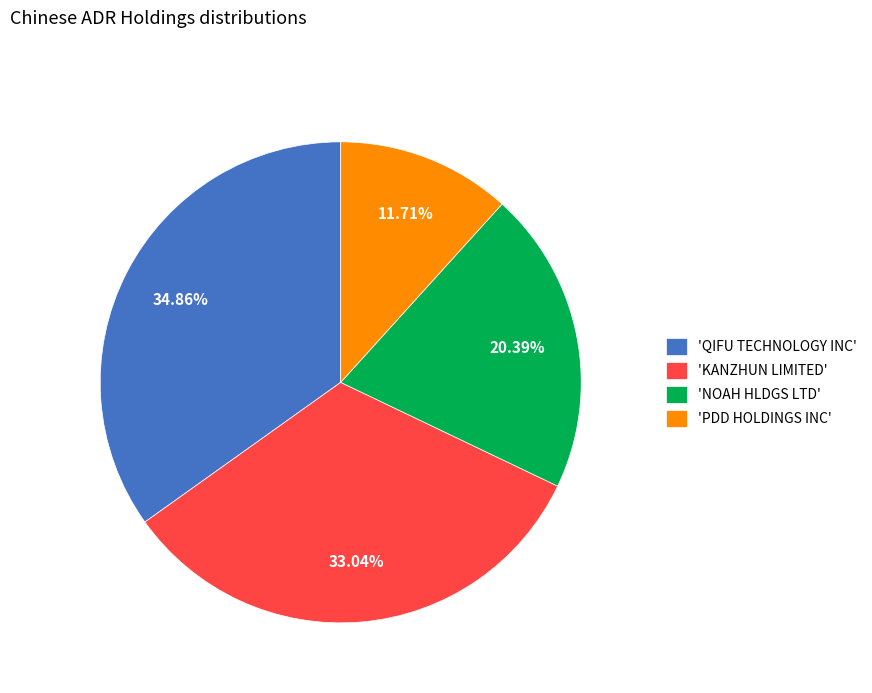

What is the ratio of the value at 'QIFU TECHNOLOGY INC' to the value at 'PDD HOLDINGS INC'?

3.0